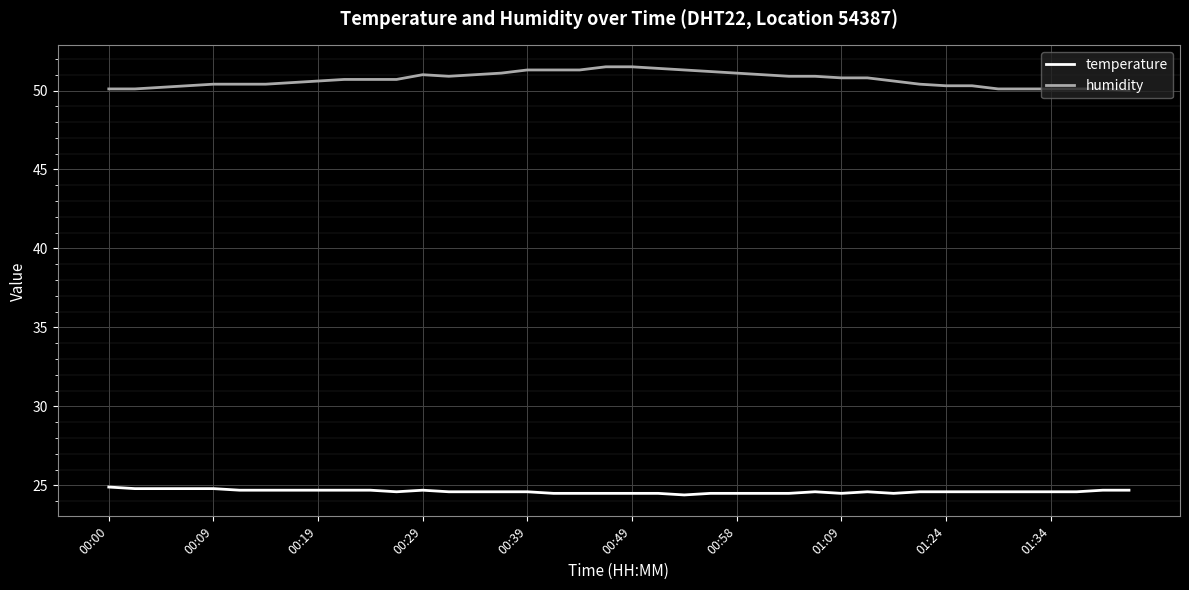

What is the smallest value displayed?

24.4